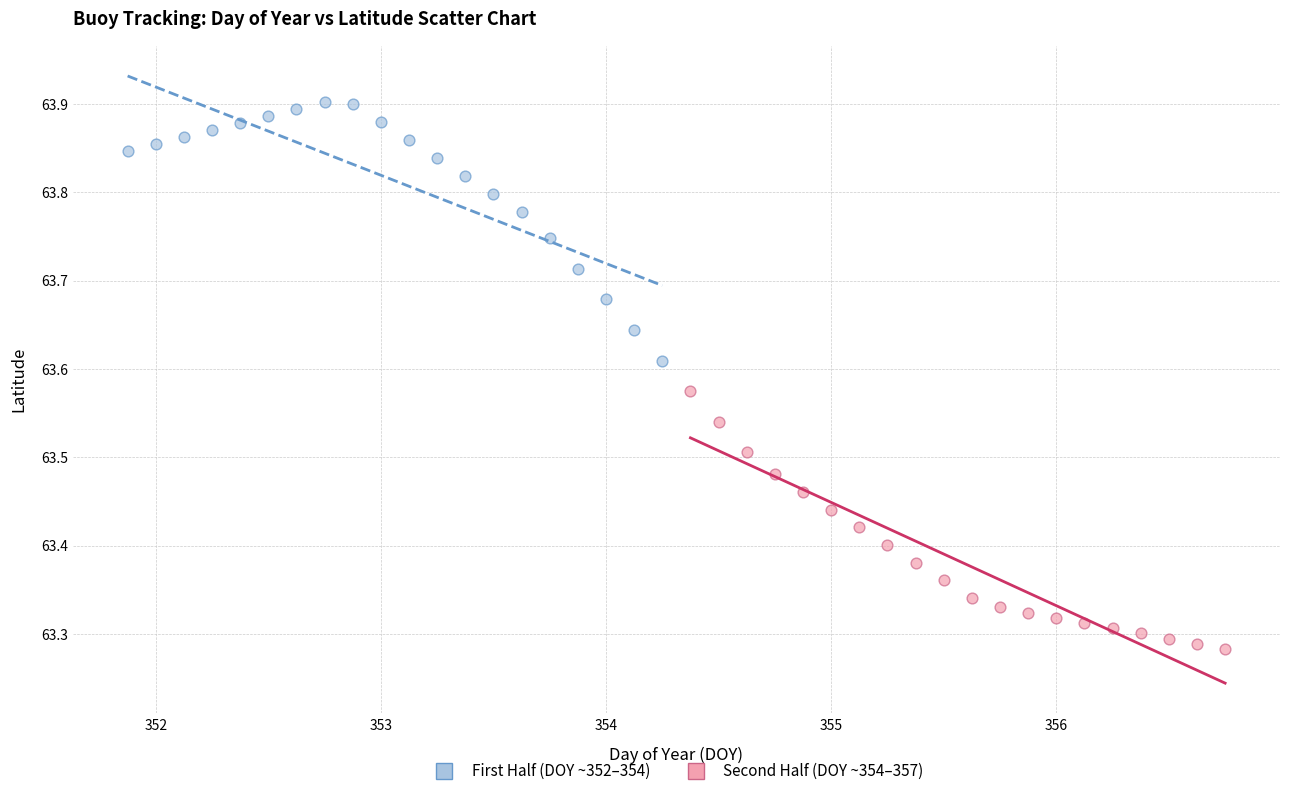

Which series reaches the minimum Y coordinate?

Second Half (DOY ~354–357)